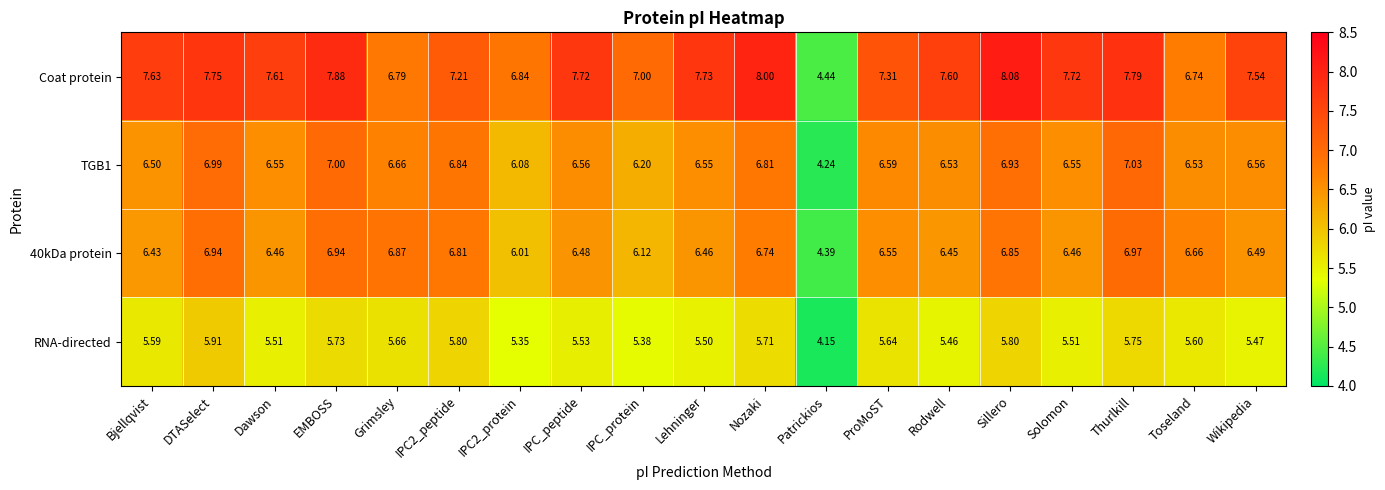

At which label does RNA-directed first exceed 5?

Bjellqvist